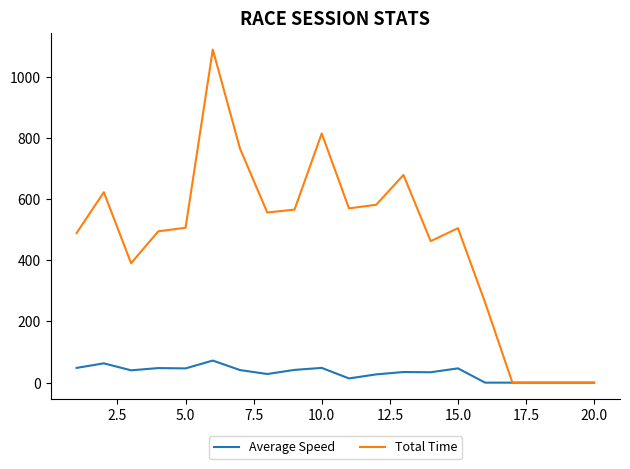

What is the maximum value for Total Time?

1088.8